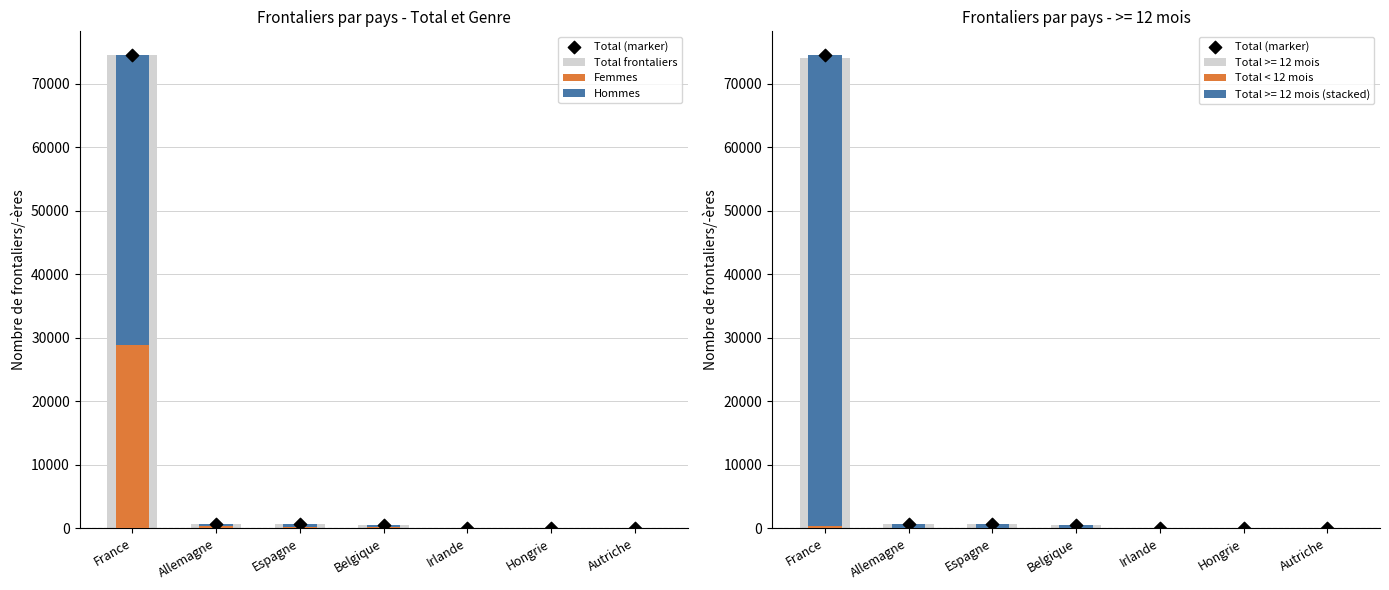

Which series reaches the minimum Y coordinate?

Total < 12 mois